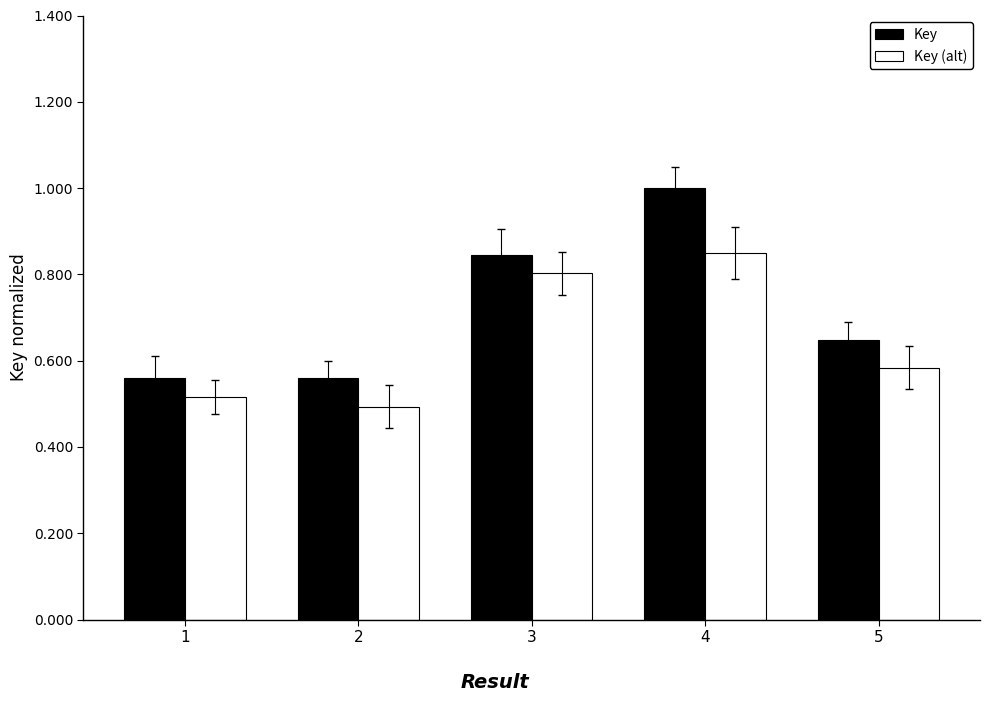

Is it true that Key (alt) equals 0.7 at 2?

False